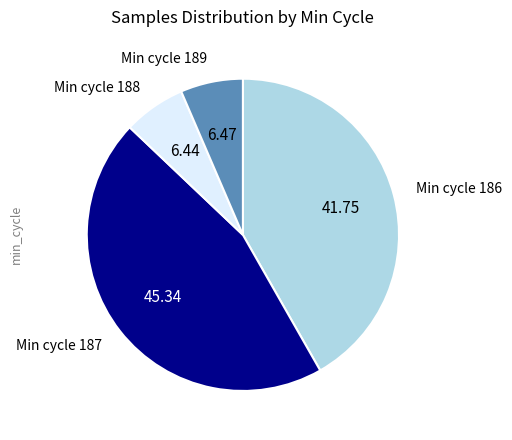

How many segments does this pie chart have?

4